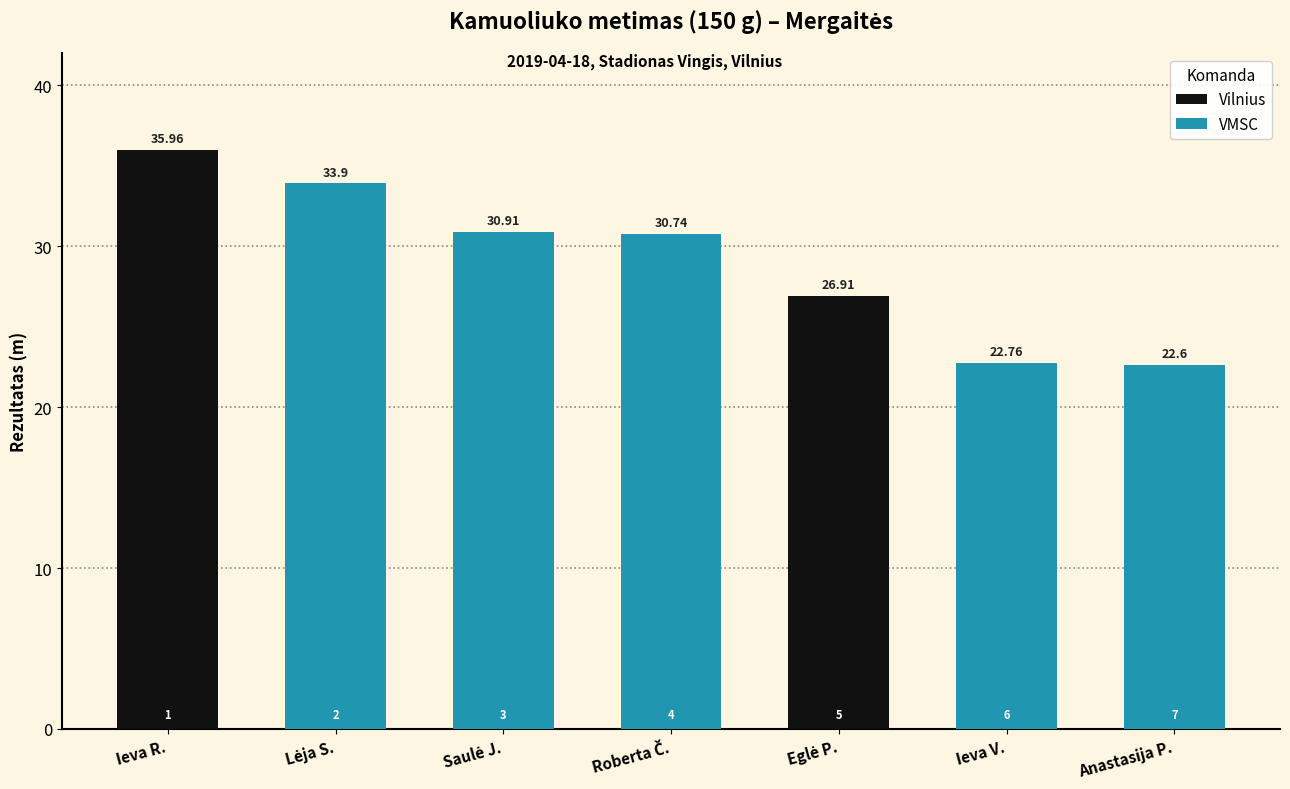

List the labels in order of value, smallest first.

VMSC, VMSC, Vilnius, VMSC, VMSC, VMSC, Vilnius